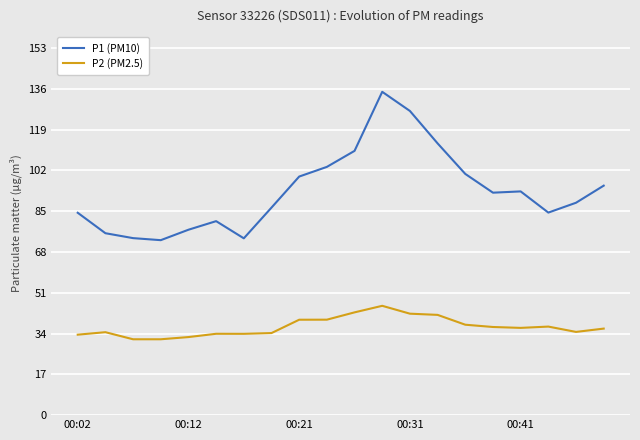

True or false: P1 (PM10) and P2 (PM2.5) intersect in this chart.

False